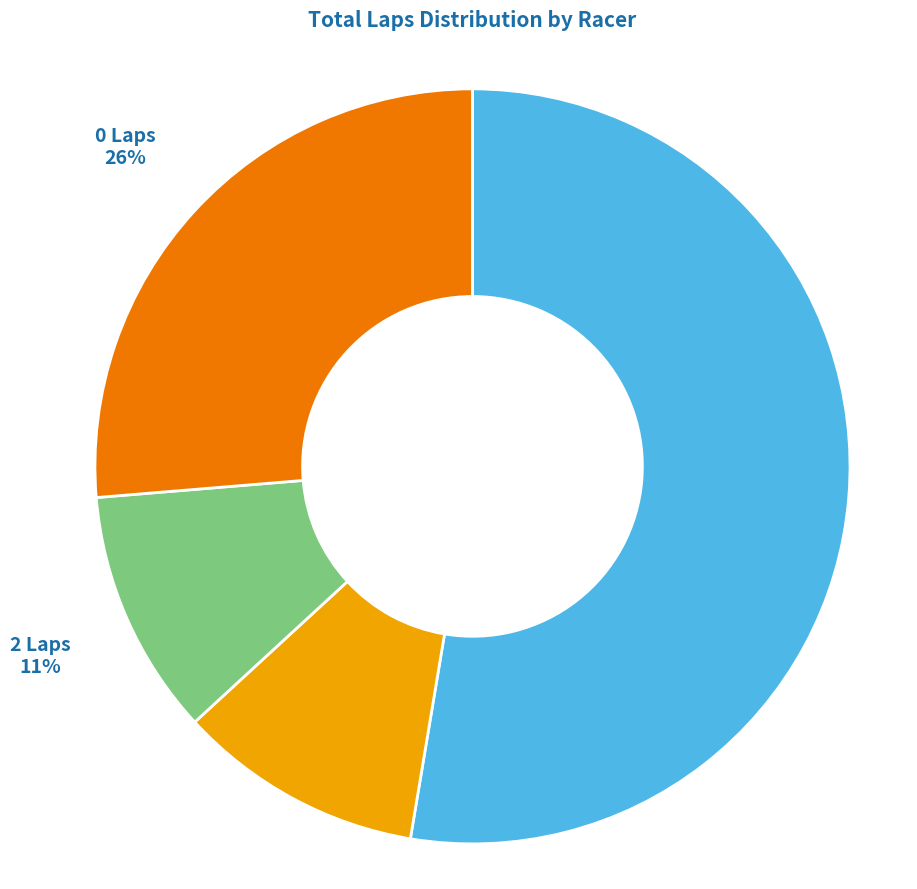

To the nearest percent, what is the average slice percentage?

25%